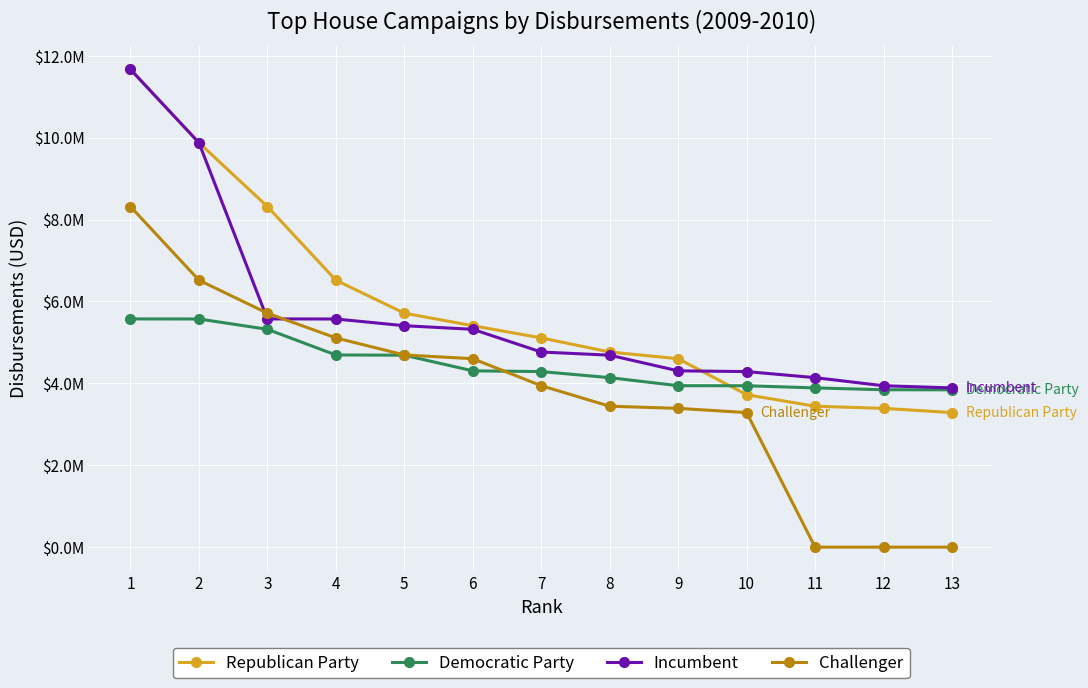

True or false: Republican Party and Challenger intersect in this chart.

False